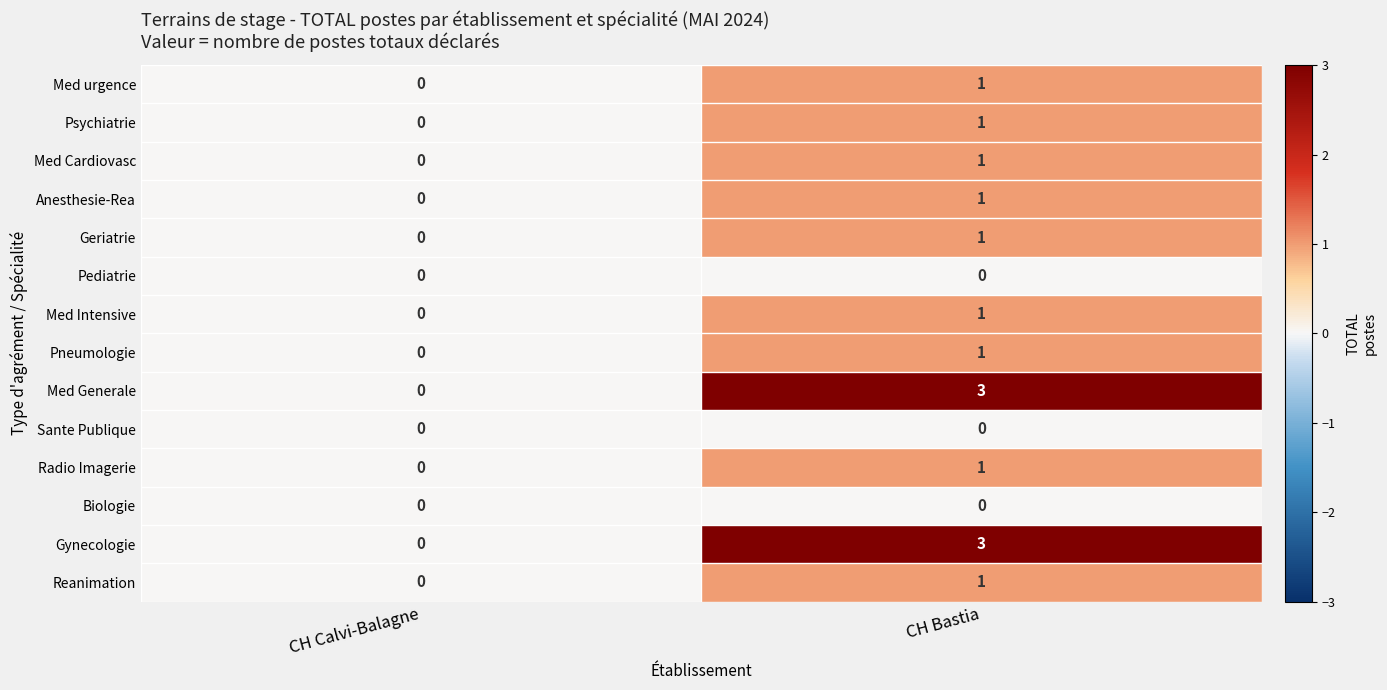

How many categories are shown in the chart?

2